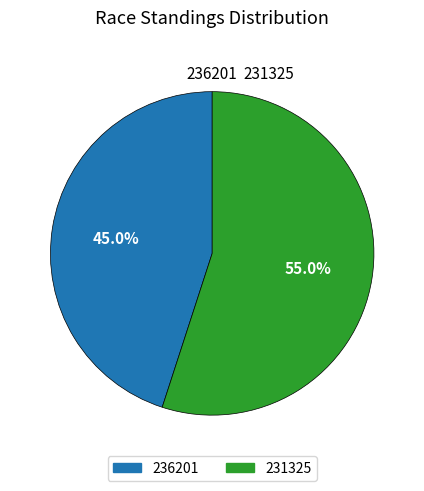

Is there a majority slice in this chart?

Yes